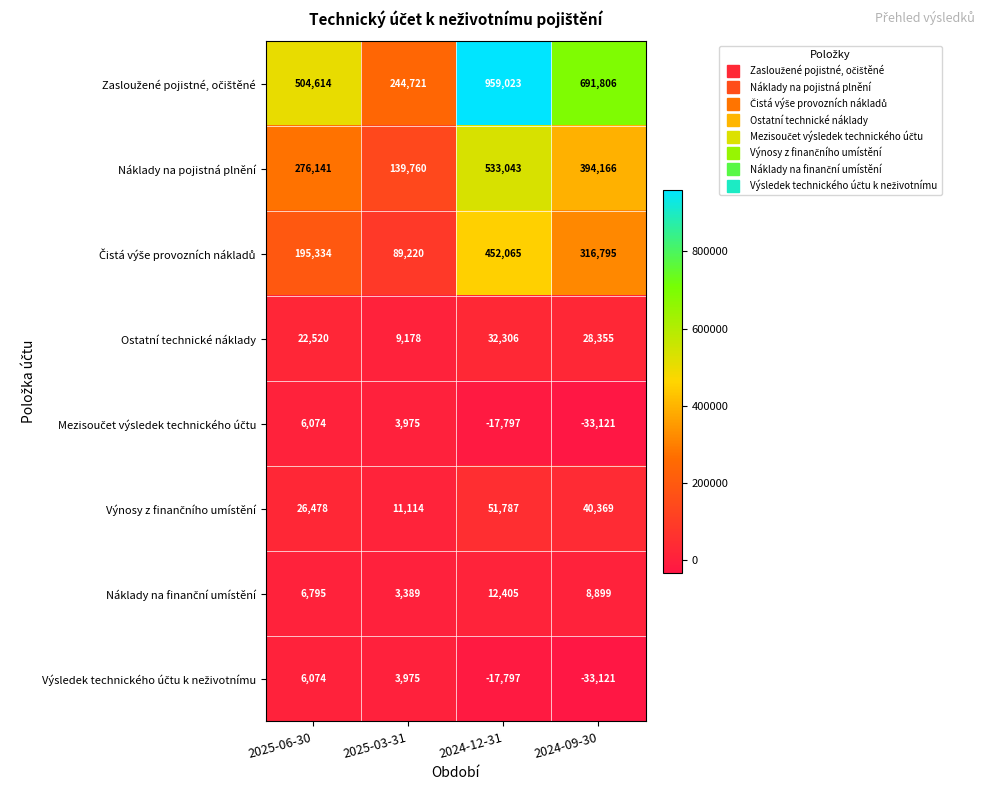

Is it true that Náklady na pojistná plnění equals 139760 at 2025-03-31?

True